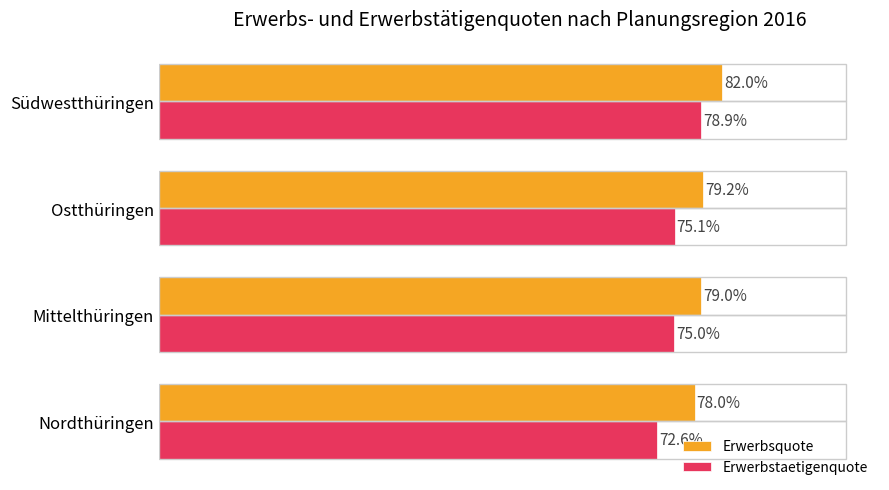

Which category has the lowest value in the Erwerbsquote series?

Nordthüringen